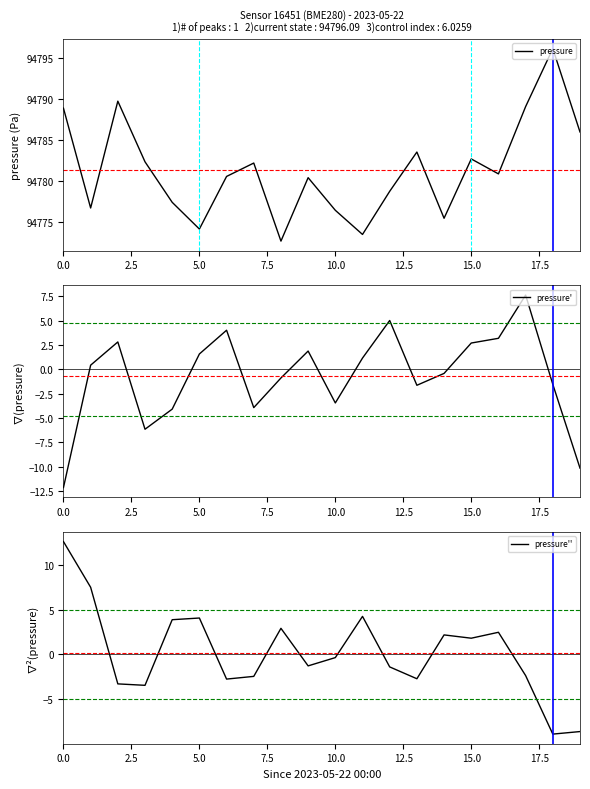

Is it true that pressure equals 33506.2 at 5.0?

False